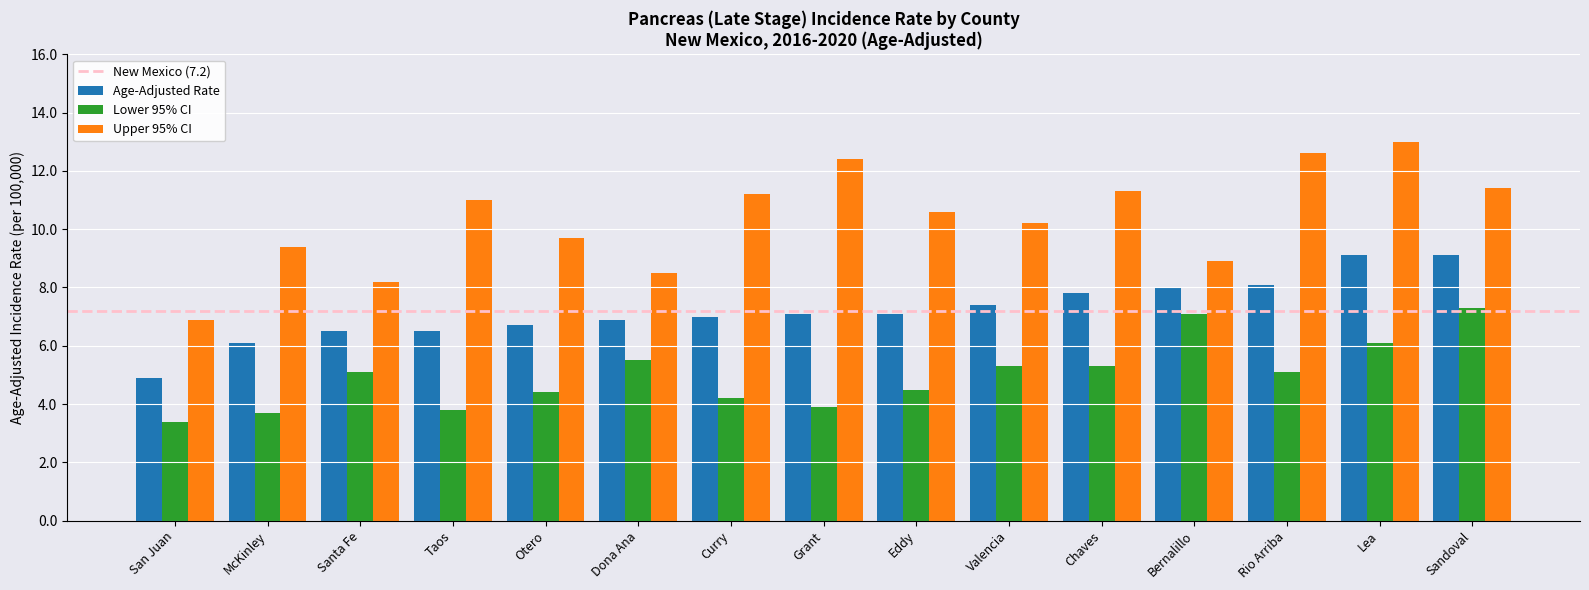

Reading right to left, list all the values displayed in this chart.

Age-Adjusted Rate: Sandoval=9.1	Lea=9.1	Rio Arriba=8.1	Bernalillo=8.0	Chaves=7.8	Valencia=7.4	Eddy=7.1	Grant=7.1	Curry=7.0	Dona Ana=6.9	Otero=6.7	Taos=6.5	Santa Fe=6.5	McKinley=6.1	San Juan=4.9
Lower 95% CI: Sandoval=7.3	Lea=6.1	Rio Arriba=5.1	Bernalillo=7.1	Chaves=5.3	Valencia=5.3	Eddy=4.5	Grant=3.9	Curry=4.2	Dona Ana=5.5	Otero=4.4	Taos=3.8	Santa Fe=5.1	McKinley=3.7	San Juan=3.4
Upper 95% CI: Sandoval=11.4	Lea=13.0	Rio Arriba=12.6	Bernalillo=8.9	Chaves=11.3	Valencia=10.2	Eddy=10.6	Grant=12.4	Curry=11.2	Dona Ana=8.5	Otero=9.7	Taos=11.0	Santa Fe=8.2	McKinley=9.4	San Juan=6.9